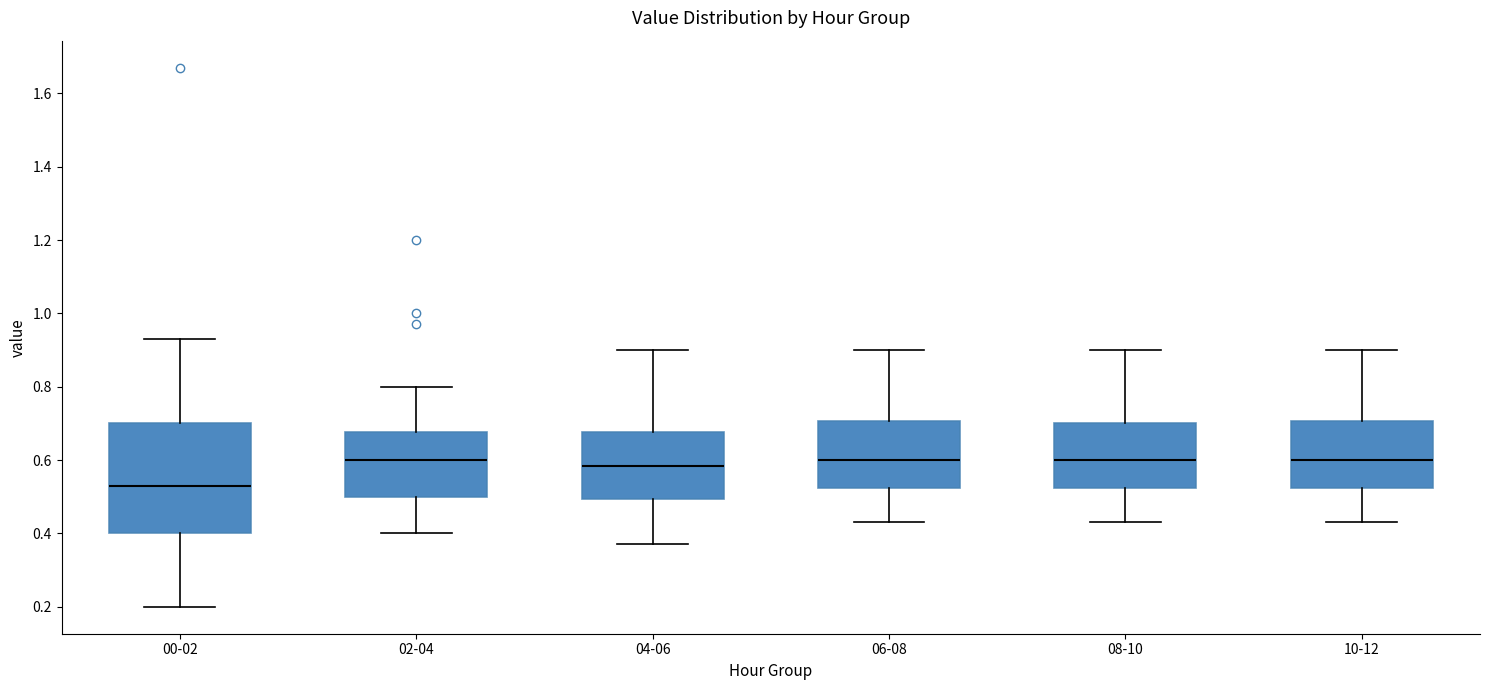

Reading left to right, transcribe this box plot: for each box, give where its median line is, the range the box spans, and where its two whiskers end, as read against the y-axis. The values are not printed on the chart, so give them approximately, as read against the axis.

00-02: median 0.54, box 0.40 to 0.70, whiskers 0.20 to 0.94
02-04: median 0.60, box 0.50 to 0.68, whiskers 0.40 to 0.80
04-06: median 0.58, box 0.50 to 0.68, whiskers 0.38 to 0.90
06-08: median 0.60, box 0.52 to 0.70, whiskers 0.44 to 0.90
08-10: median 0.60, box 0.52 to 0.70, whiskers 0.44 to 0.90
10-12: median 0.60, box 0.52 to 0.70, whiskers 0.44 to 0.90